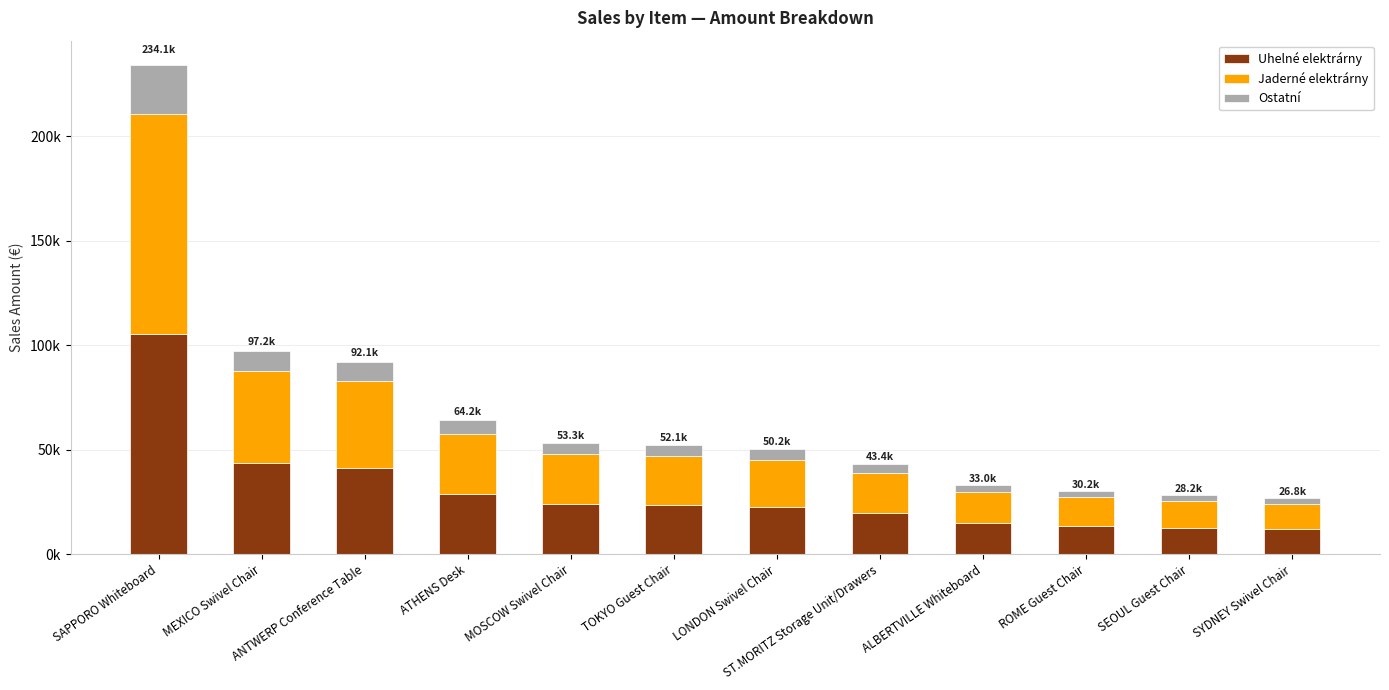

Which series changed the most between MOSCOW Swivel Chair and LONDON Swivel Chair?

Jaderné elektrárny